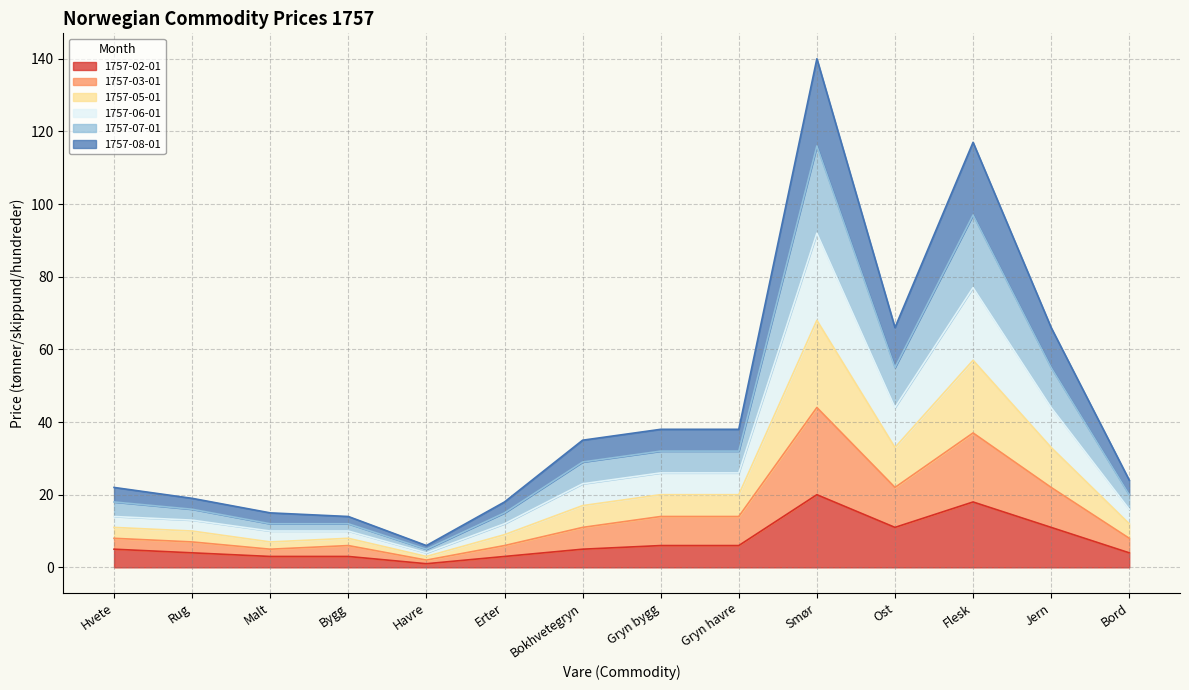

How many values in the 1757-03-01 series exceed 11?

6